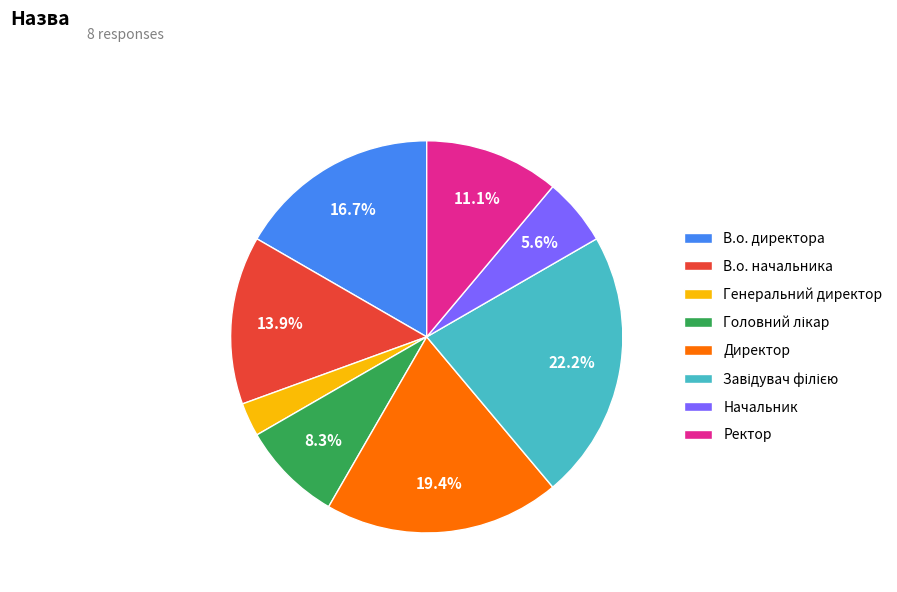

What is the smallest slice in the pie chart?

Генеральний директор